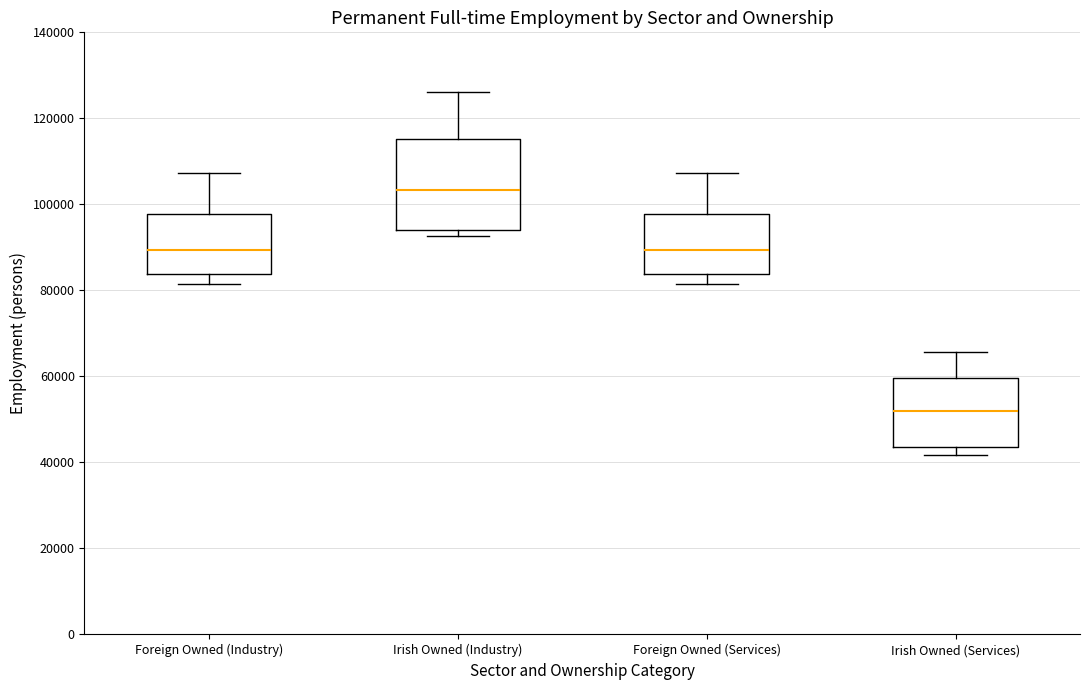

Reading left to right, read every box against the y-axis: the position of its median line, the range the box covers, and the ends of its whiskers. The values are not printed on the chart, so give them approximately, as read against the axis.

Foreign Owned (Industry): median 90000, box 84000 to 98000, whiskers 82000 to 108000
Irish Owned (Industry): median 104000, box 94000 to 116000, whiskers 92000 to 126000
Foreign Owned (Services): median 90000, box 84000 to 98000, whiskers 82000 to 108000
Irish Owned (Services): median 52000, box 44000 to 60000, whiskers 42000 to 66000